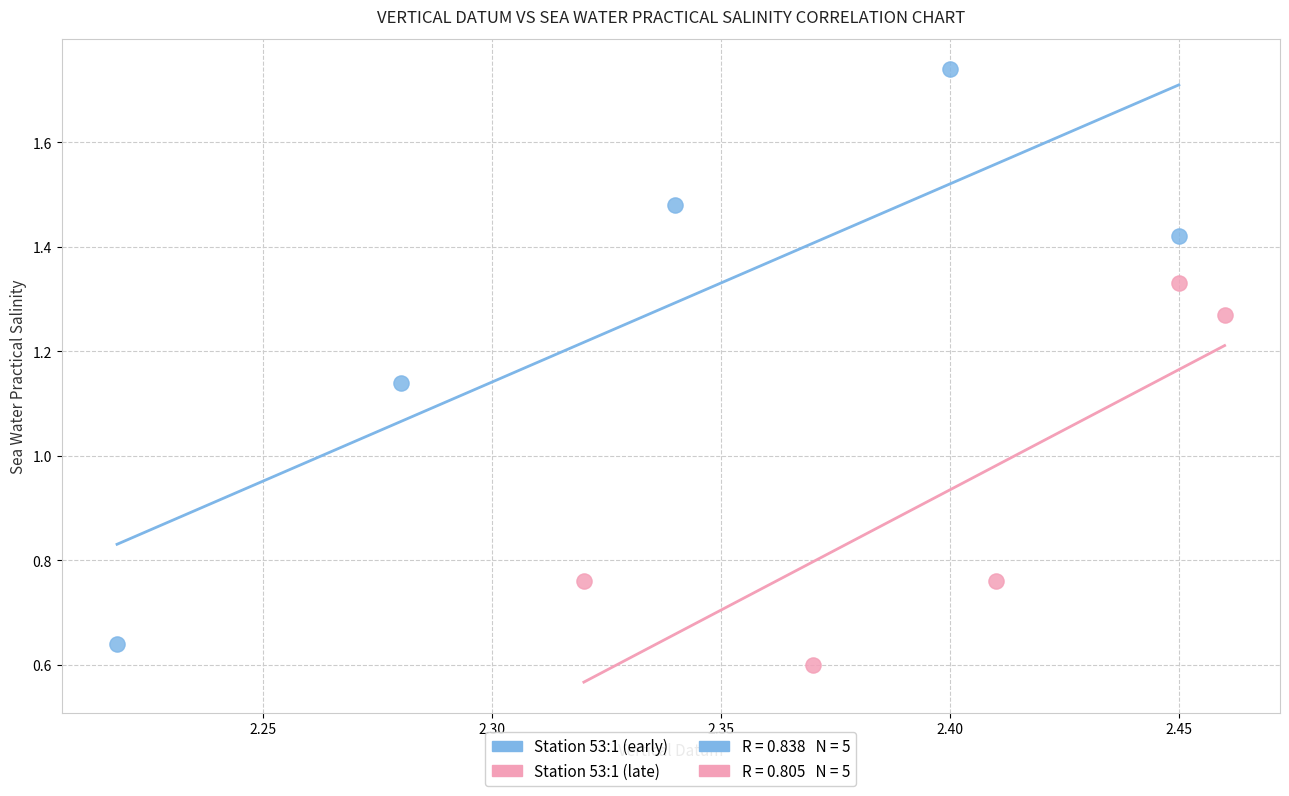

Which series reaches the minimum Y coordinate?

Station 53:1 (late)